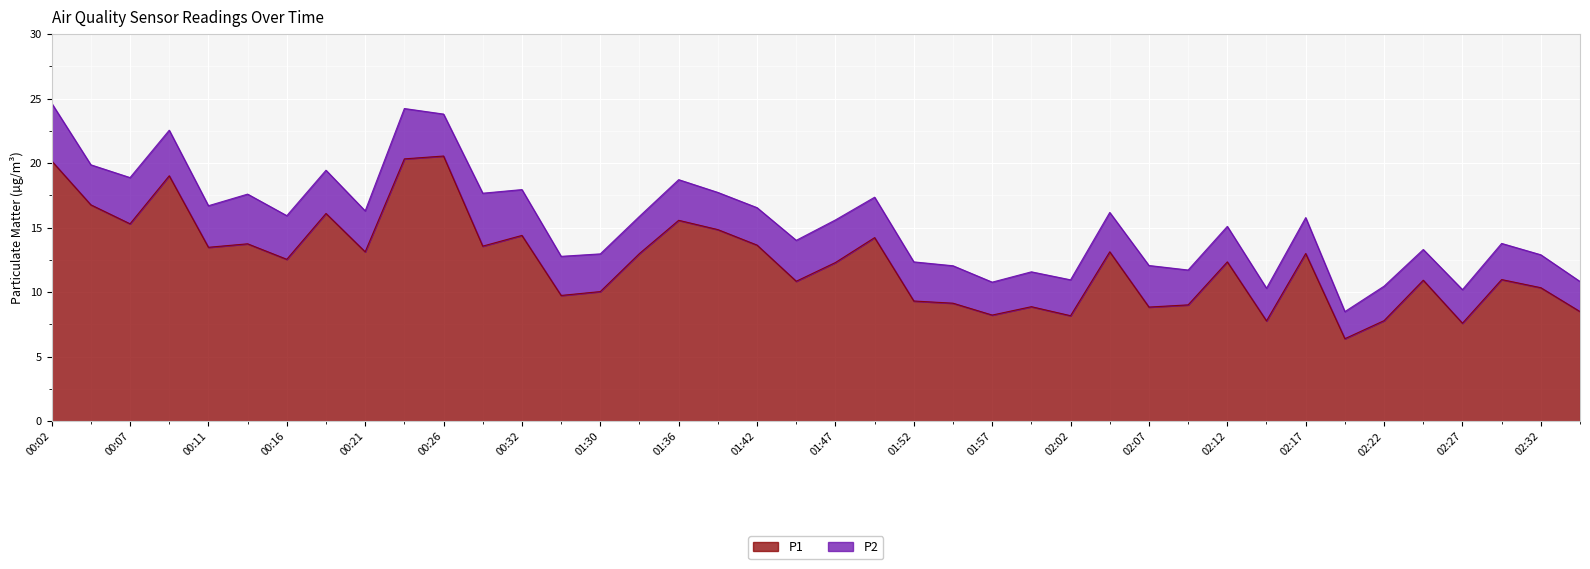

How many interior local peaks (higher than both neighbors) does the data have?

13